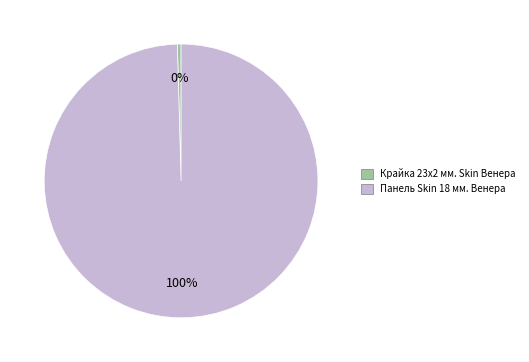

Do Панель Skin 18 мм. Венера and Крайка 23x2 мм. Skin Венера together represent more than half of the pie?

Yes